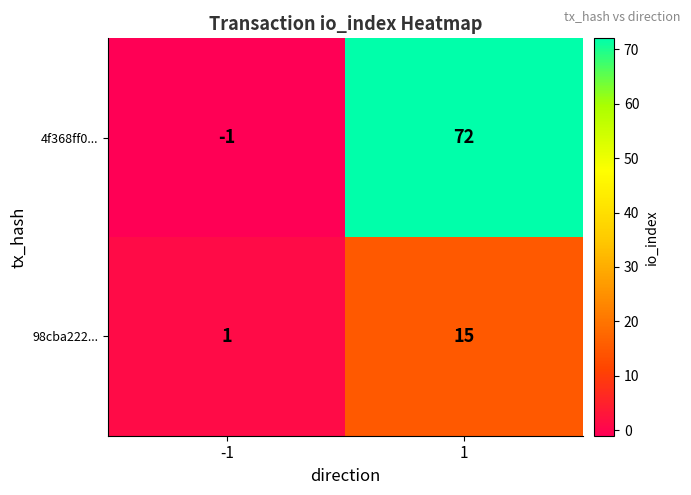

The value of 4f368ff0... at -1 is -1. True or false?

True